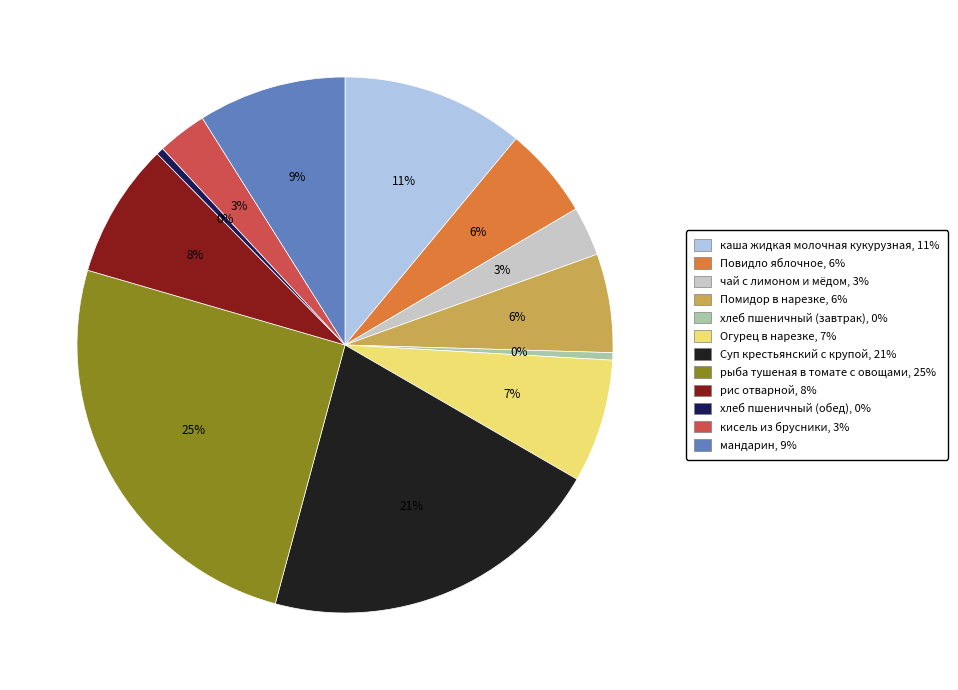

Which category has the biggest portion of the pie?

рыба тушеная в томате с овощами